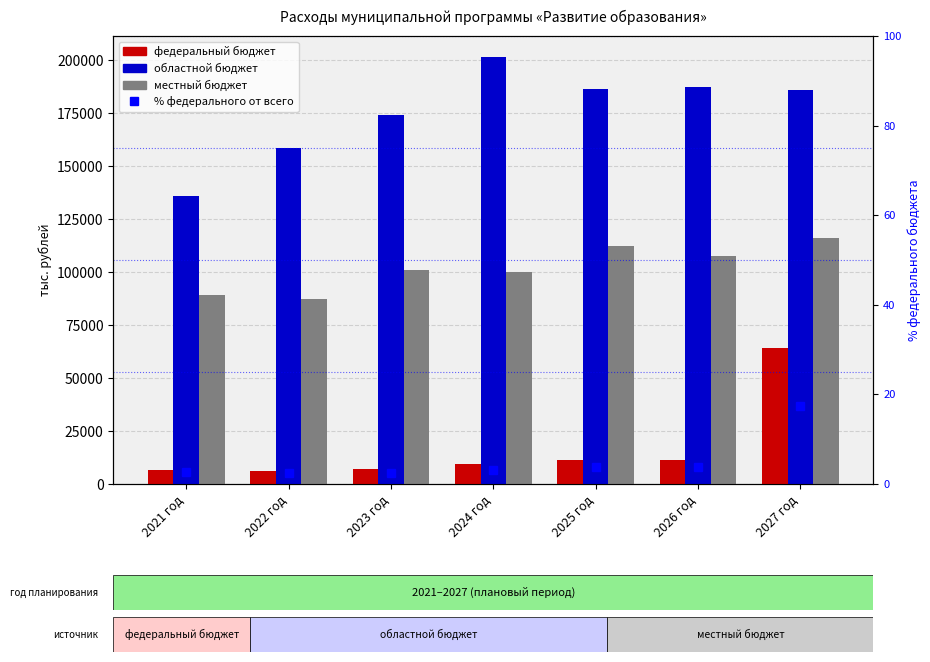

What is the approximate value of местный бюджет at 2027 год?

116024.8